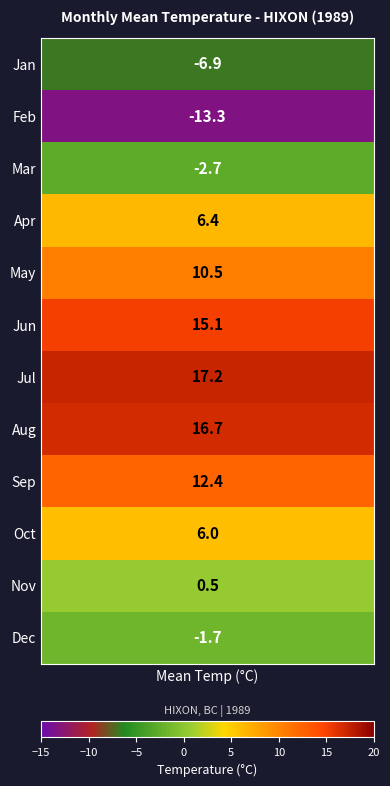

What is the difference between the maximum and minimum values?

30.5